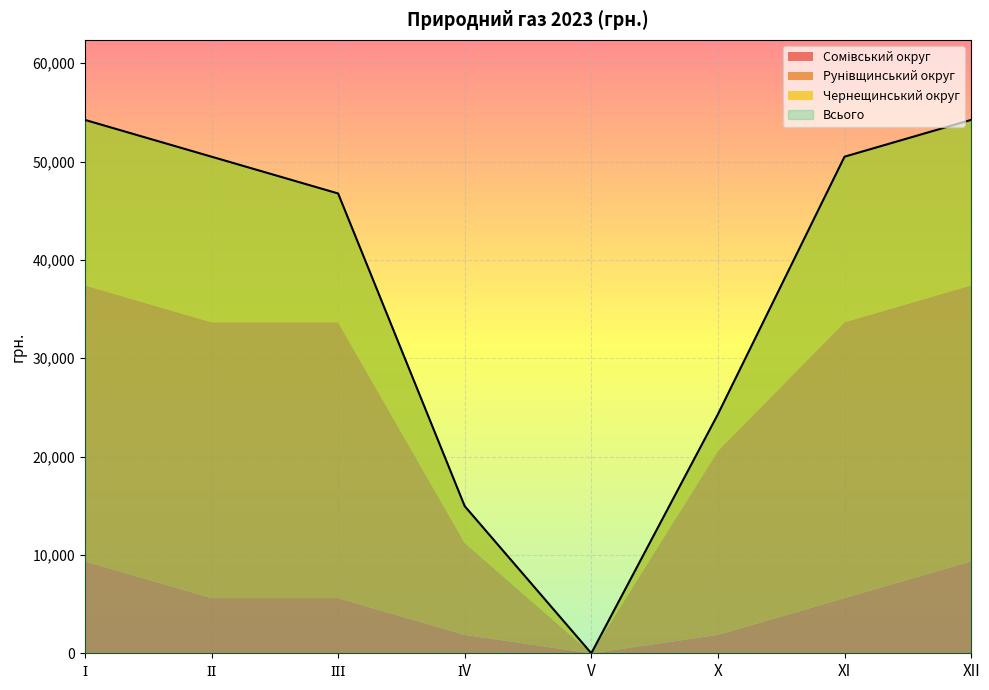

Read the Всього value at ІІІ.

46755.0